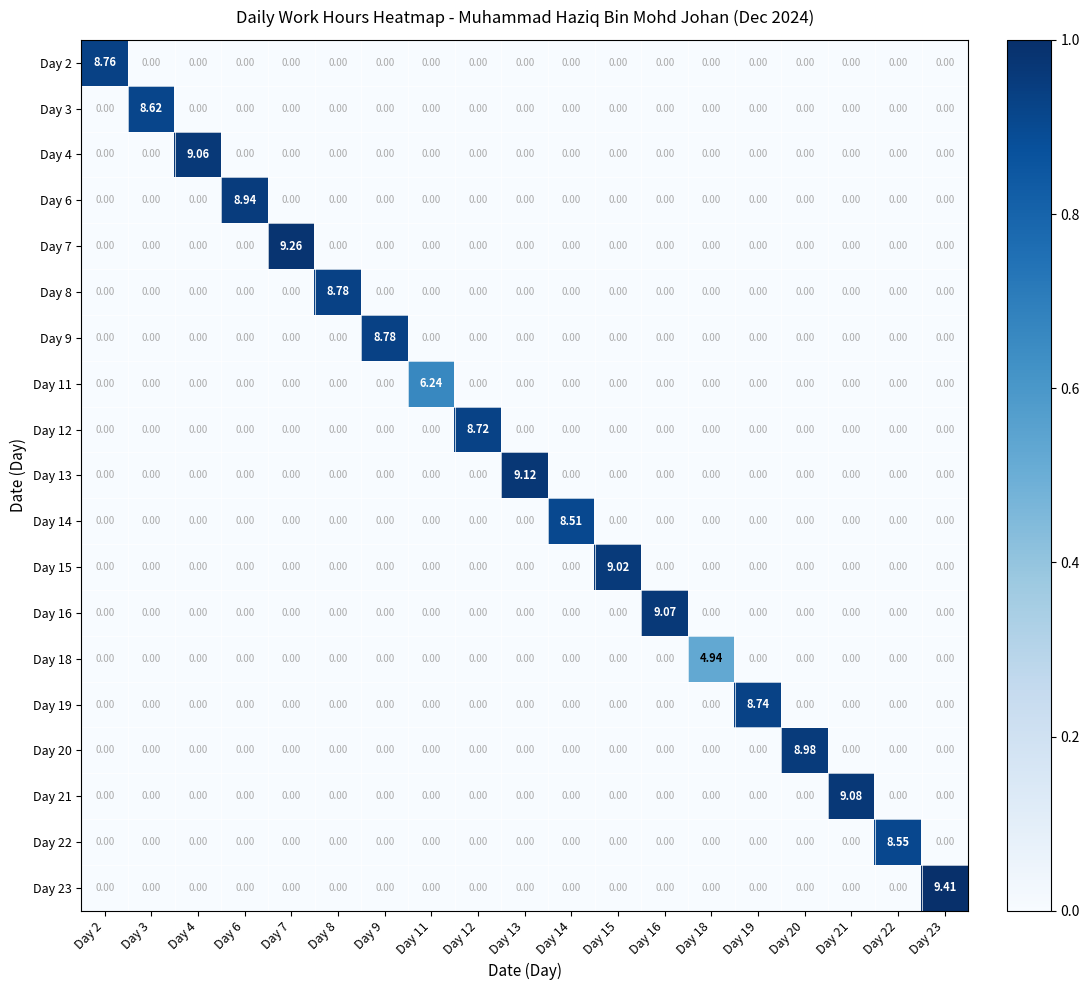

At which category is the sum across all series the highest?

Day 23